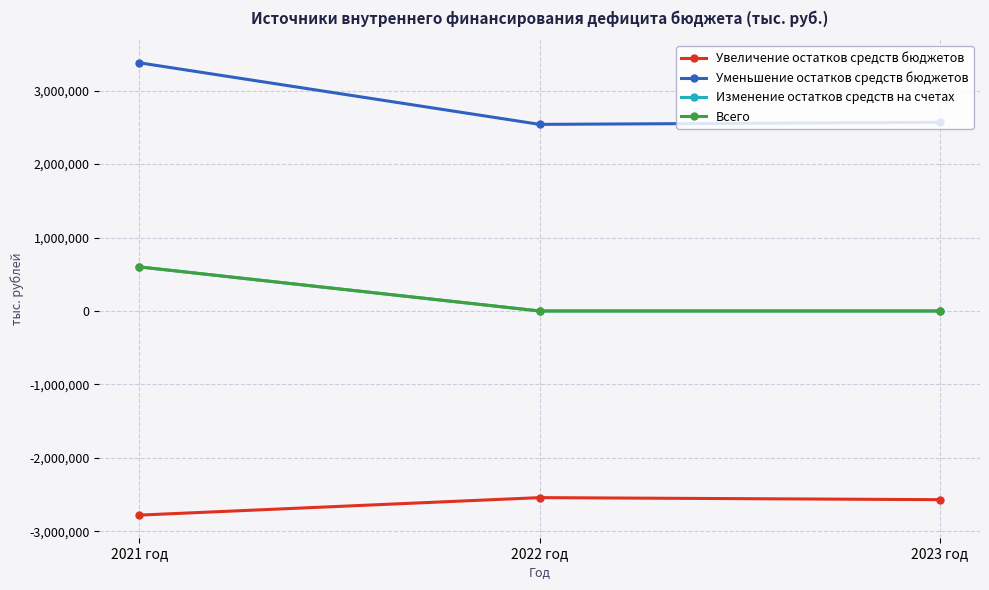

Reading left to right, transcribe all the data shown in this chart.

Увеличение остатков средств бюджетов: -2778208.6	-2540195.0	-2568153.0
Уменьшение остатков средств бюджетов: 3378348.3	2540195.0	2568153.0
Изменение остатков средств на счетах: 600139.7	0.0	0.0
Всего: 600139.7	0.0	0.0